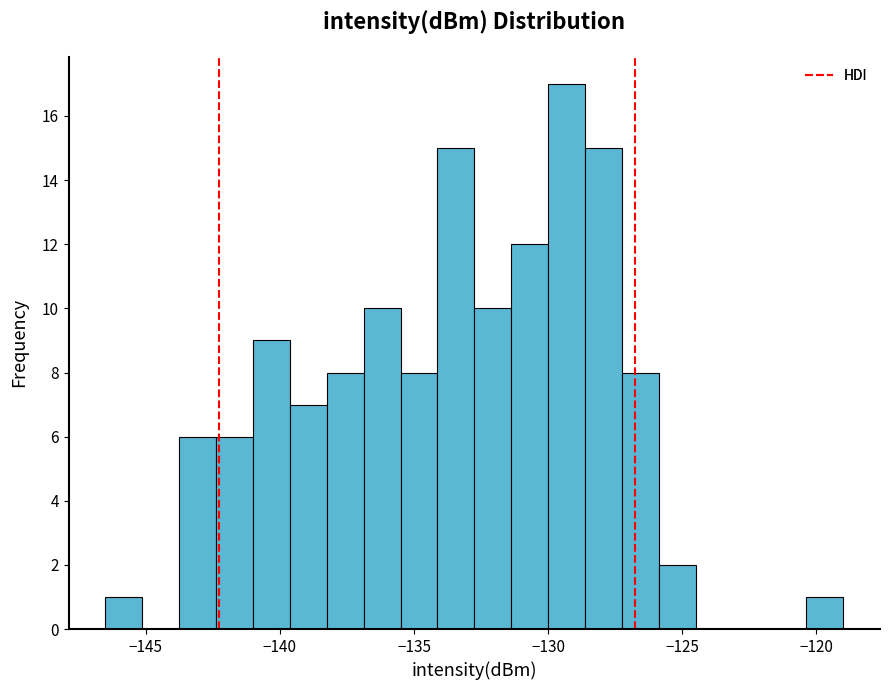

Read against the x-axis, roughly where is the centre of the tallest bar?

-129.5